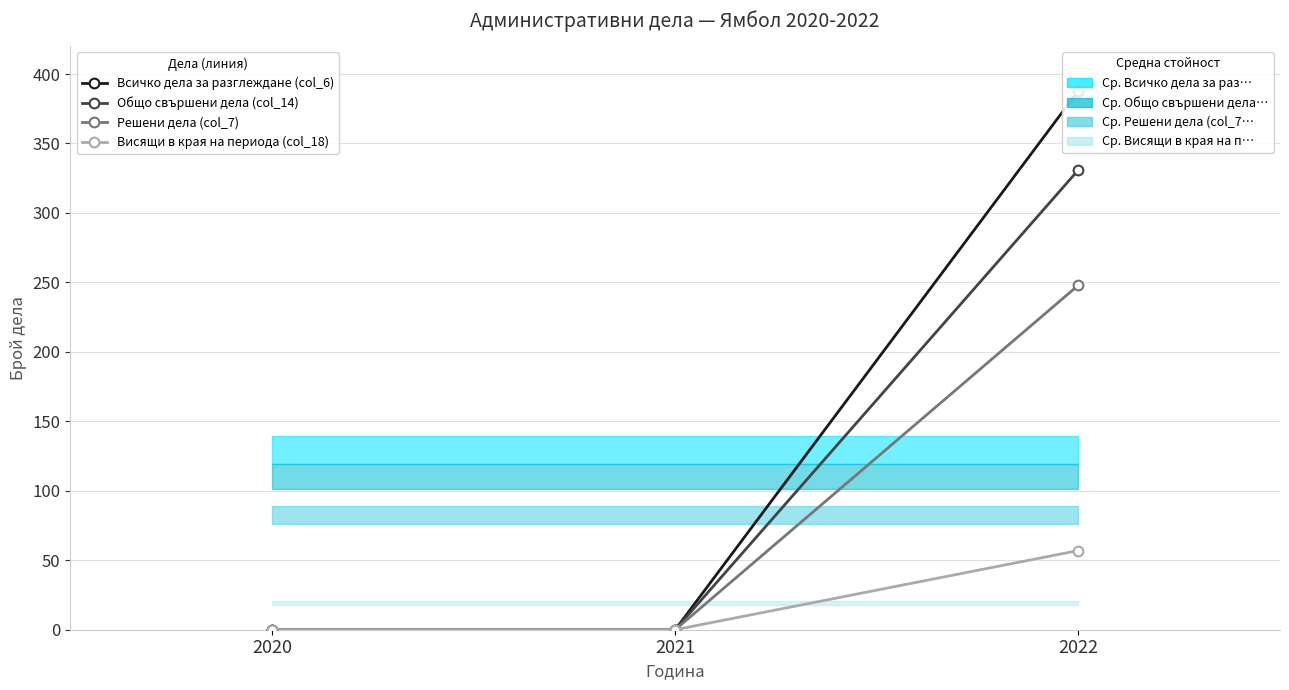

Is it true that Решени дела (col_7) equals 138 at 2020?

False